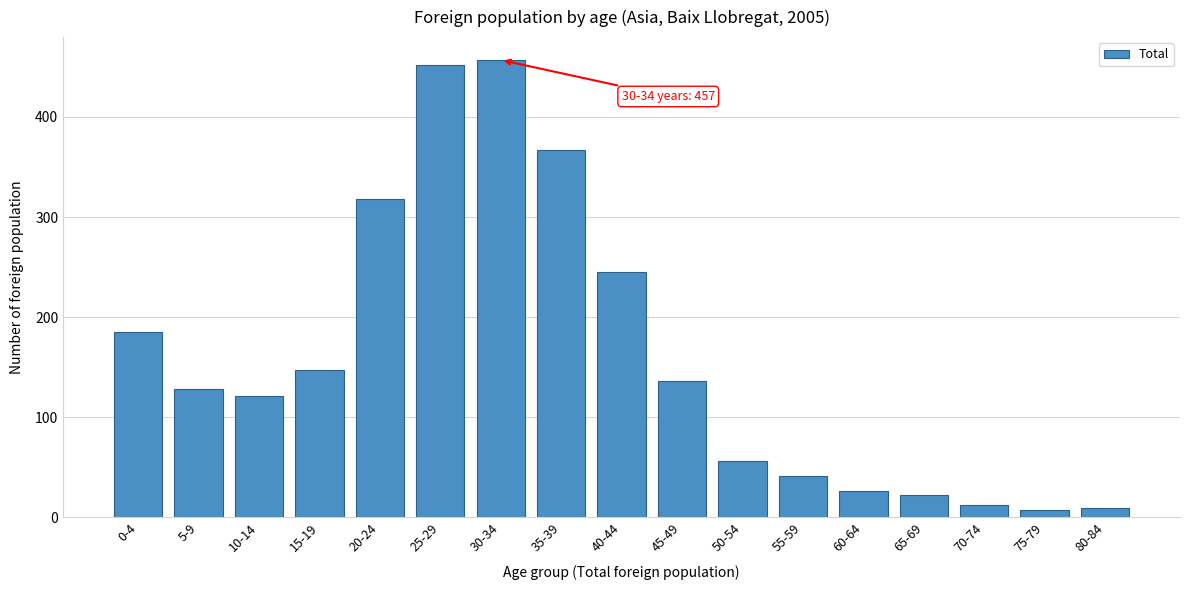

Reading left to right, transcribe all the data shown in this chart.

0-4=185	5-9=128	10-14=121	15-19=147	20-24=318	25-29=452	30-34=457	35-39=367	40-44=245	45-49=136	50-54=56	55-59=41	60-64=26	65-69=22	70-74=12	75-79=7	80-84=9